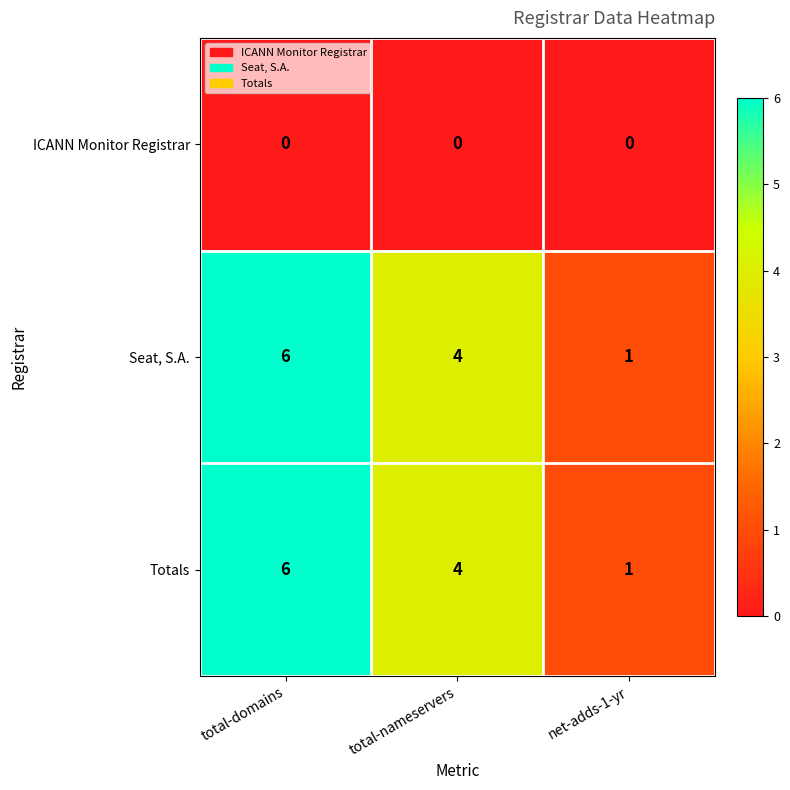

What is the sum of the Seat, S.A. values at total-domains and net-adds-1-yr?

7